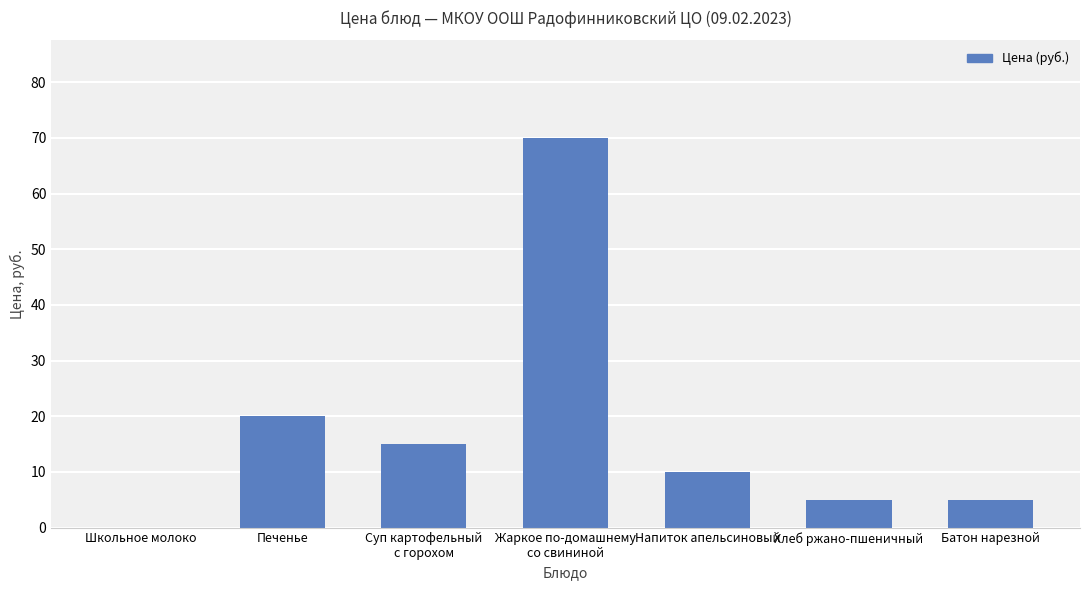

Reading left to right, what are all the values shown in this chart?

0	20	15	70	10	5	5